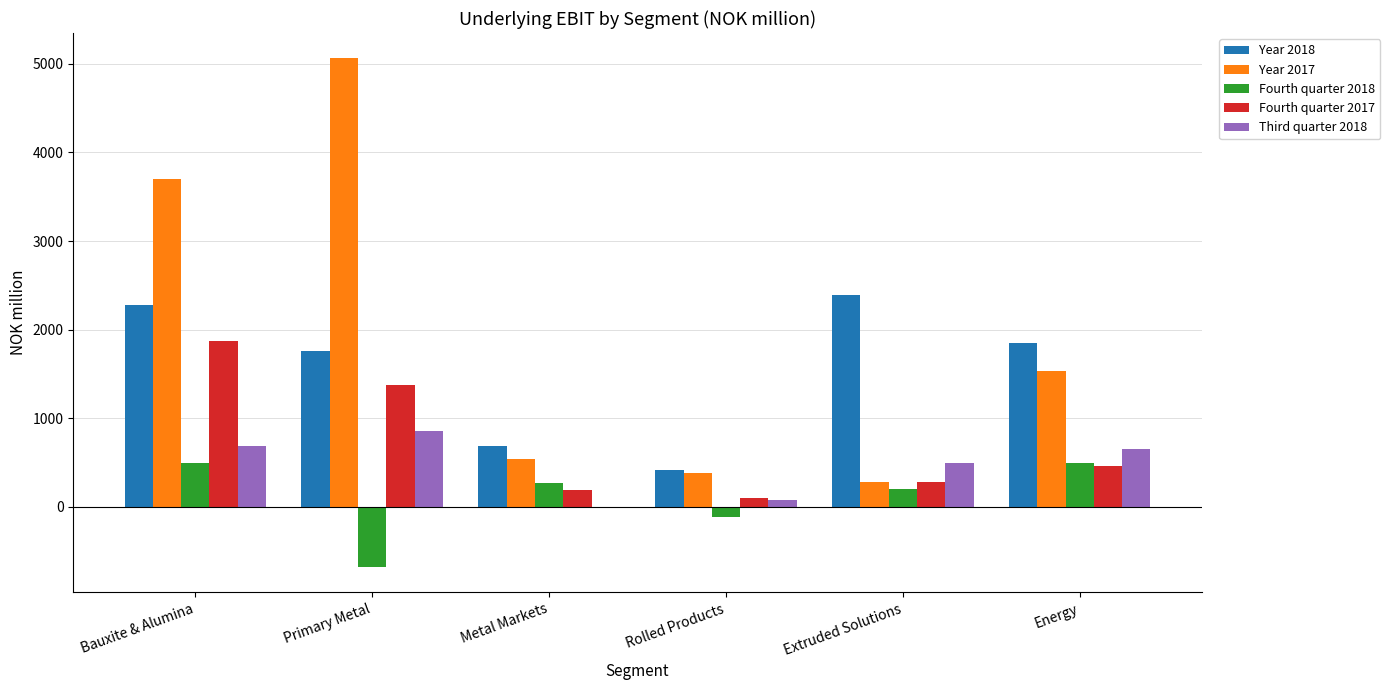

What is the greatest value displayed?

5061